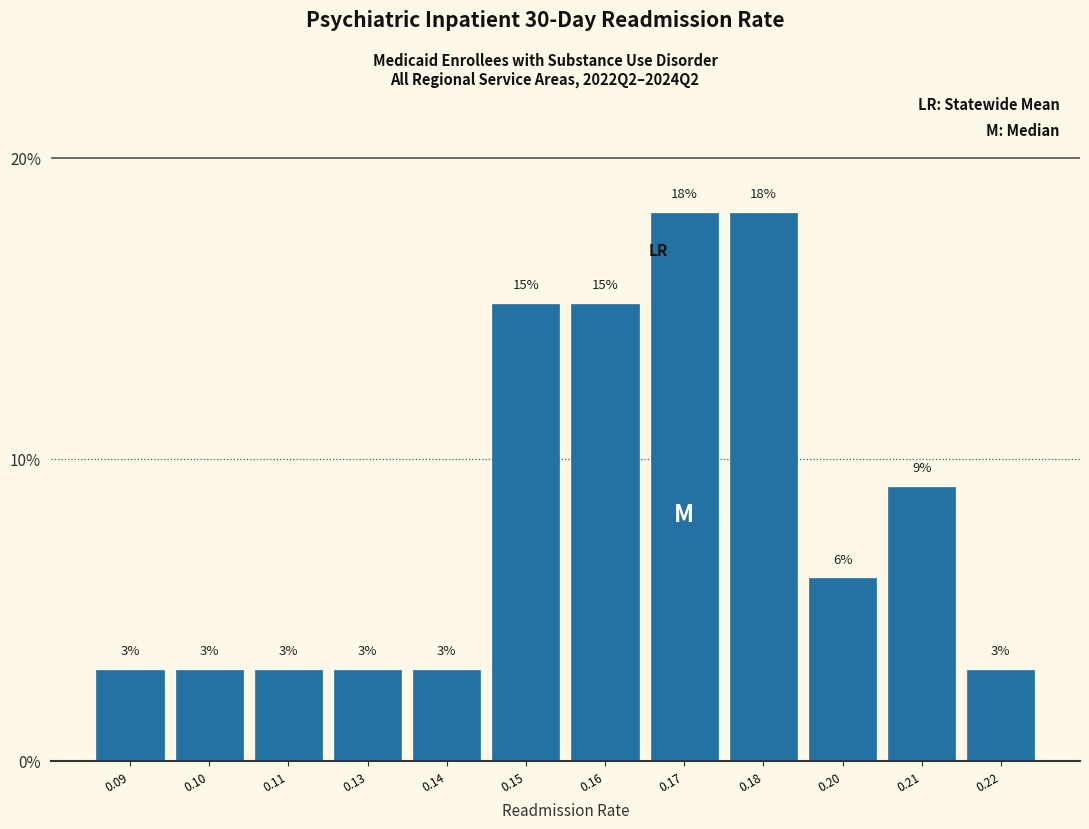

What is the approximate value at 0.10?

3.0